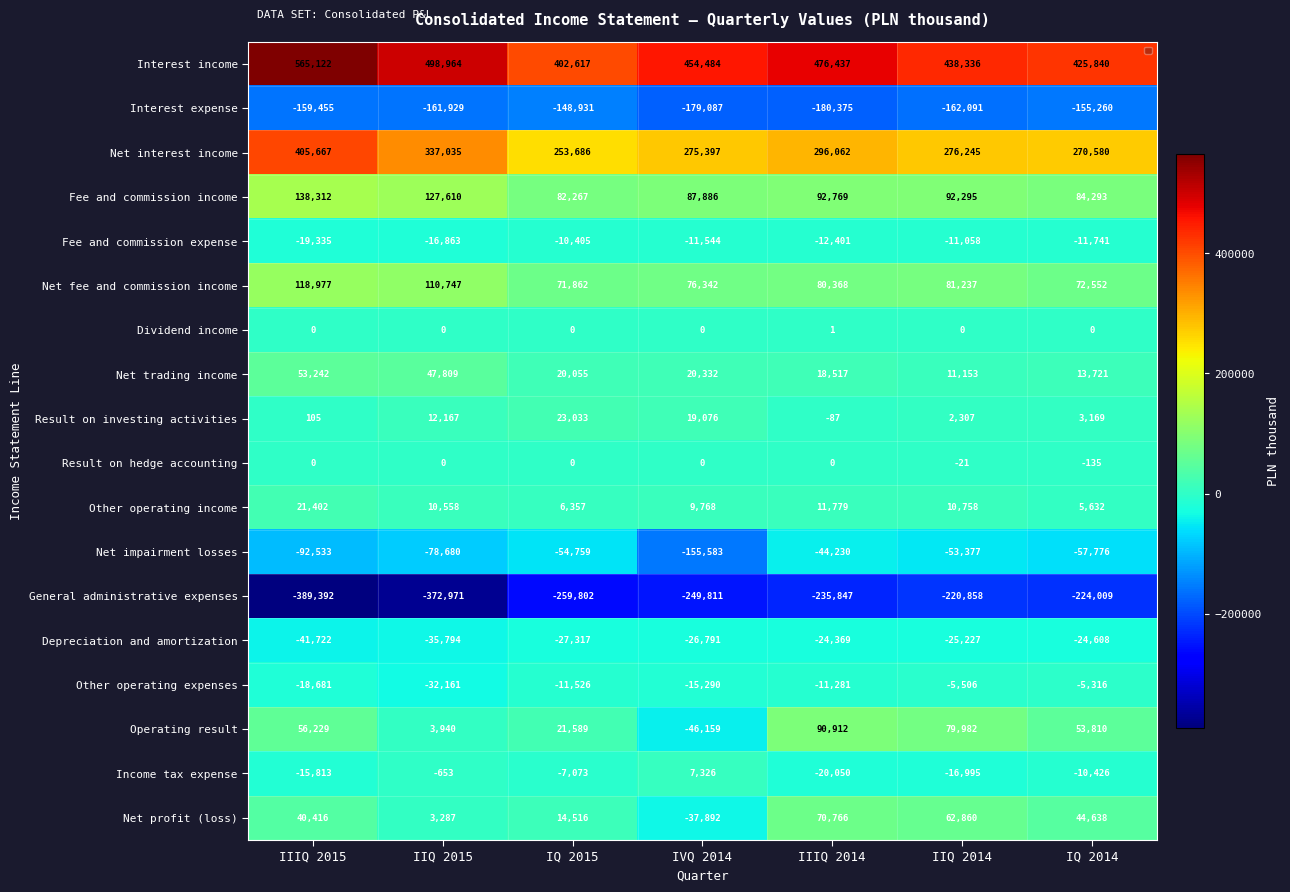

What is the average value of the Net trading income series?

26404